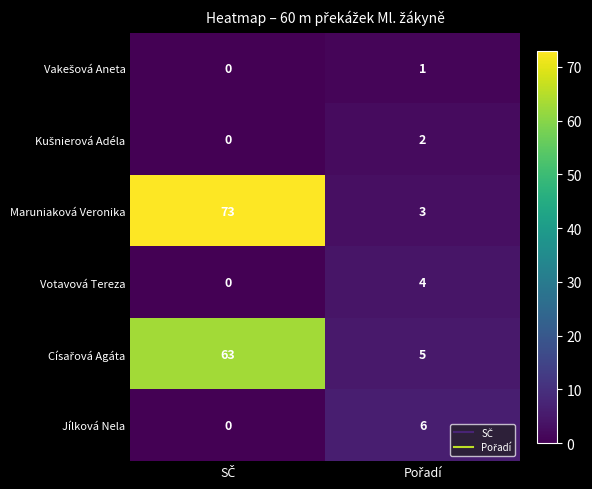

What is the difference between the maximum and minimum values in the Votavová Tereza series?

4